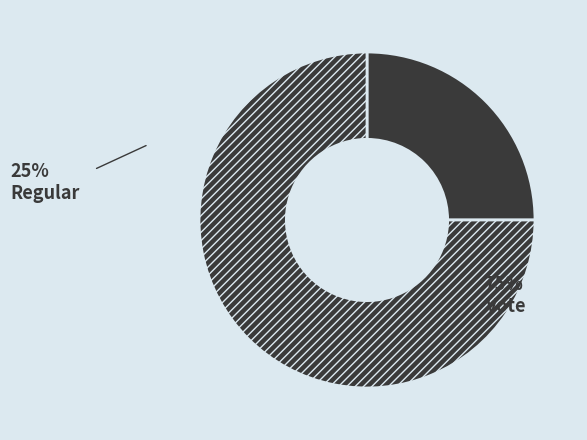

Which slice is the smallest?

Regular